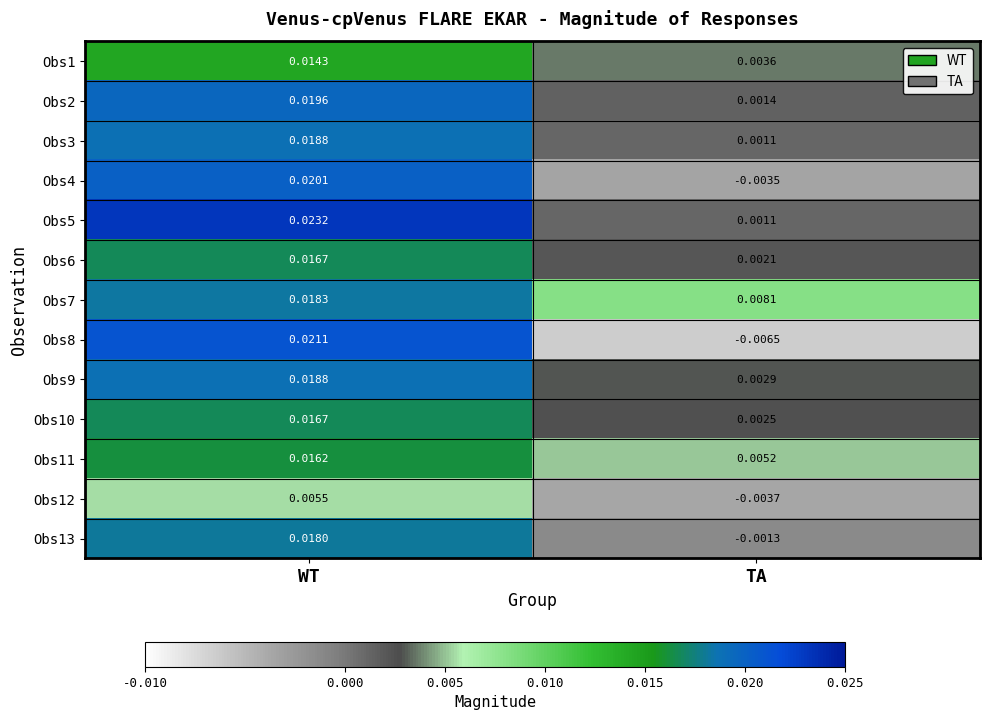

At which category is the sum across all series the highest?

WT